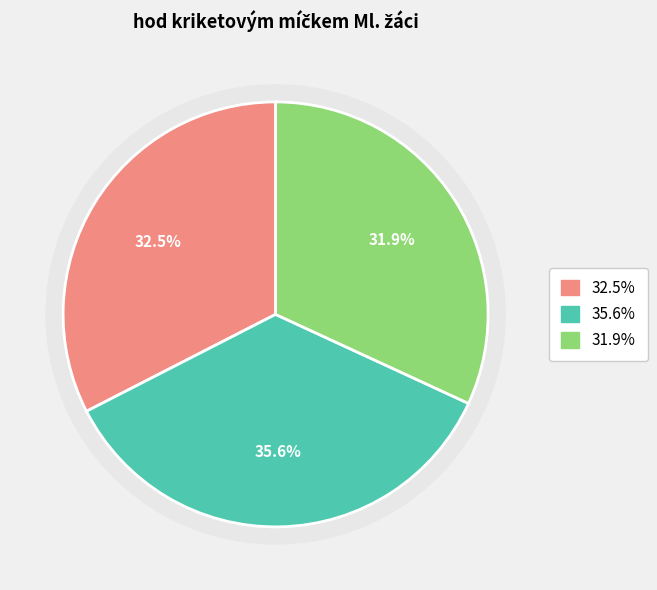

How many slices are in this pie chart?

3